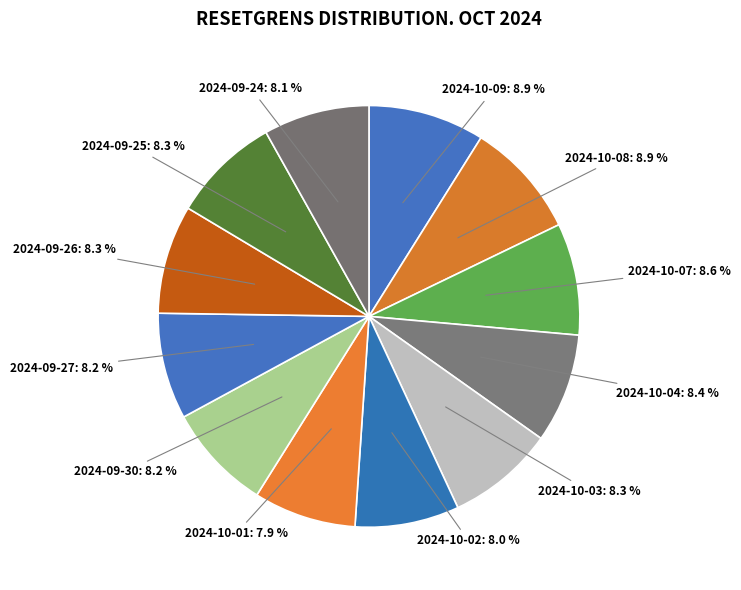

What is the smallest slice in the pie chart?

2024-10-01